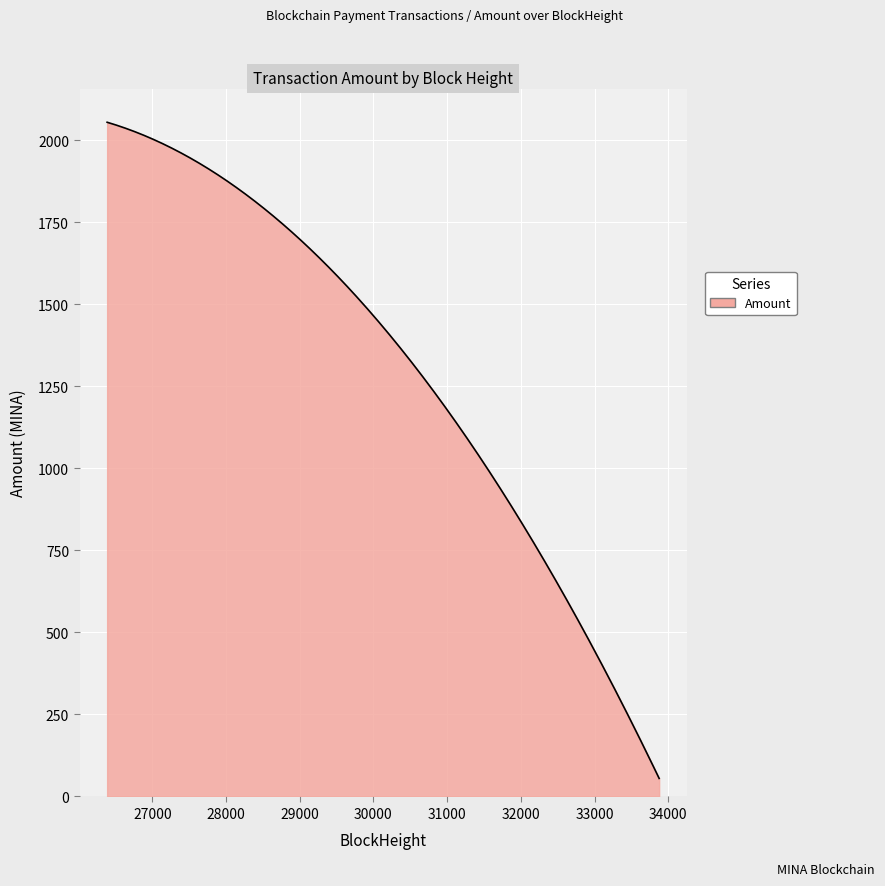

What is the smallest value displayed?

55.0